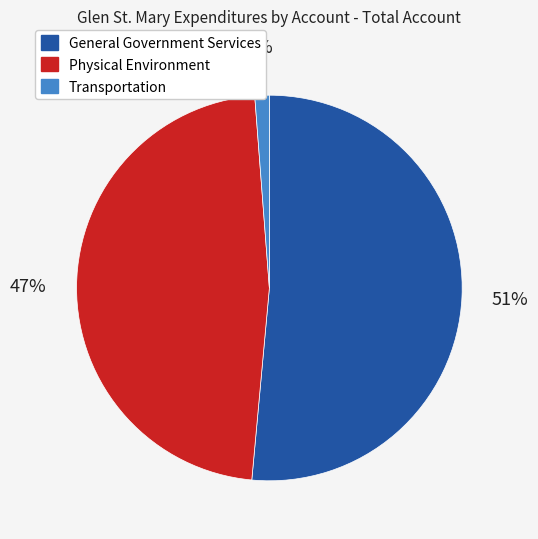

To the nearest percent, what portion does Transportation represent?

1%